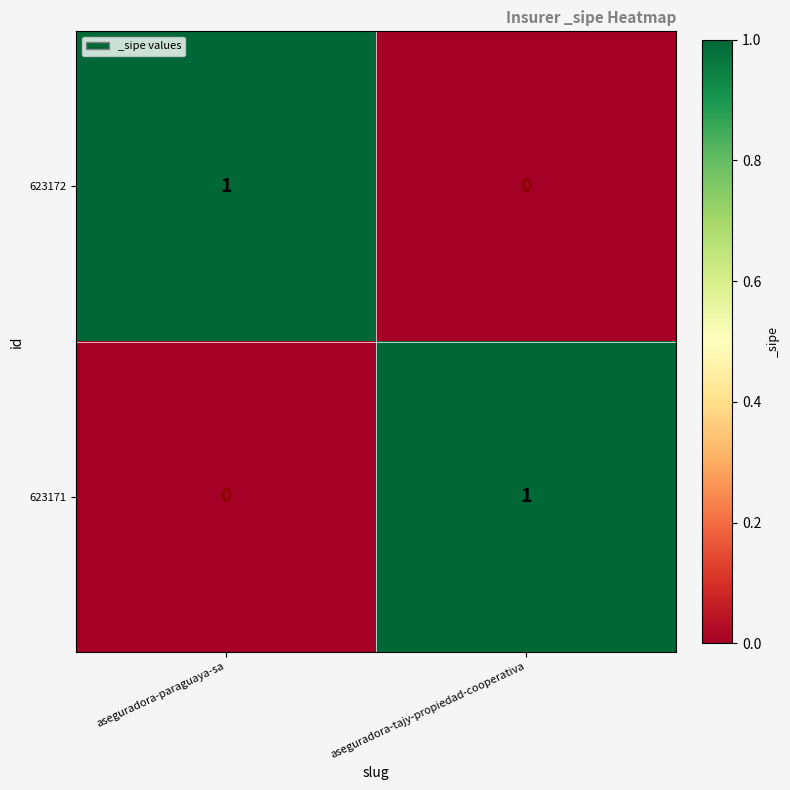

How many data points does each series have?

2